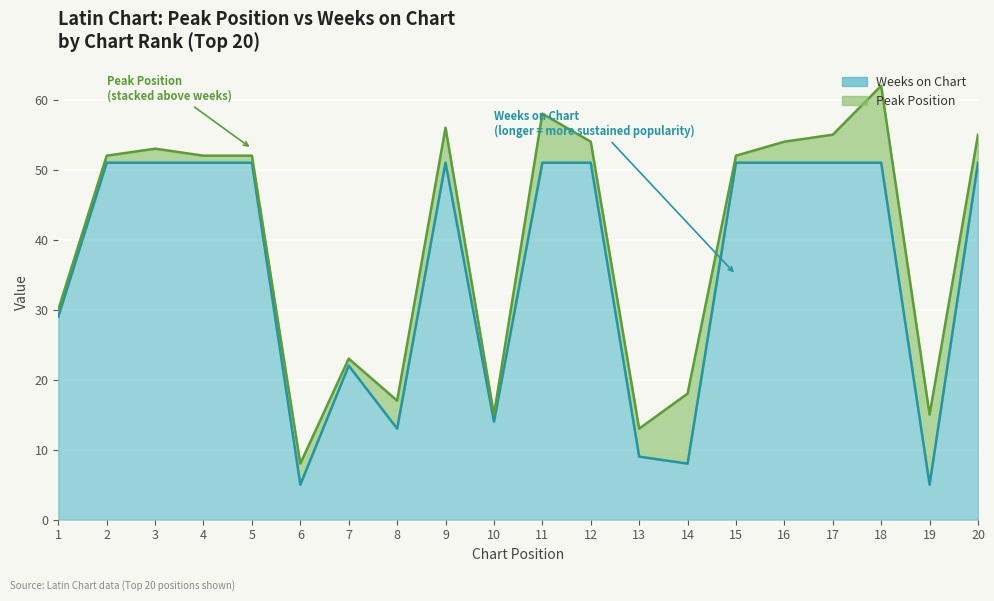

The value at 9 is 51. True or false?

True